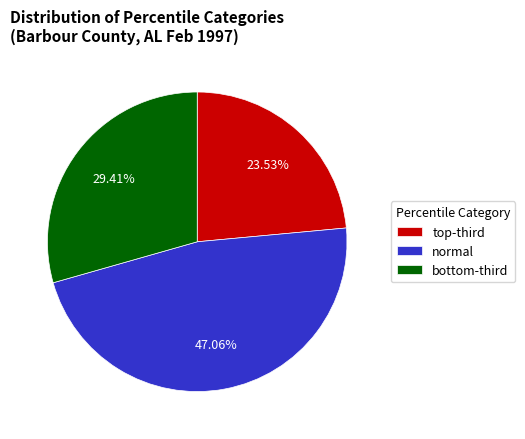

To the nearest percent, what is the difference between the largest and smallest slice percentages?

24%